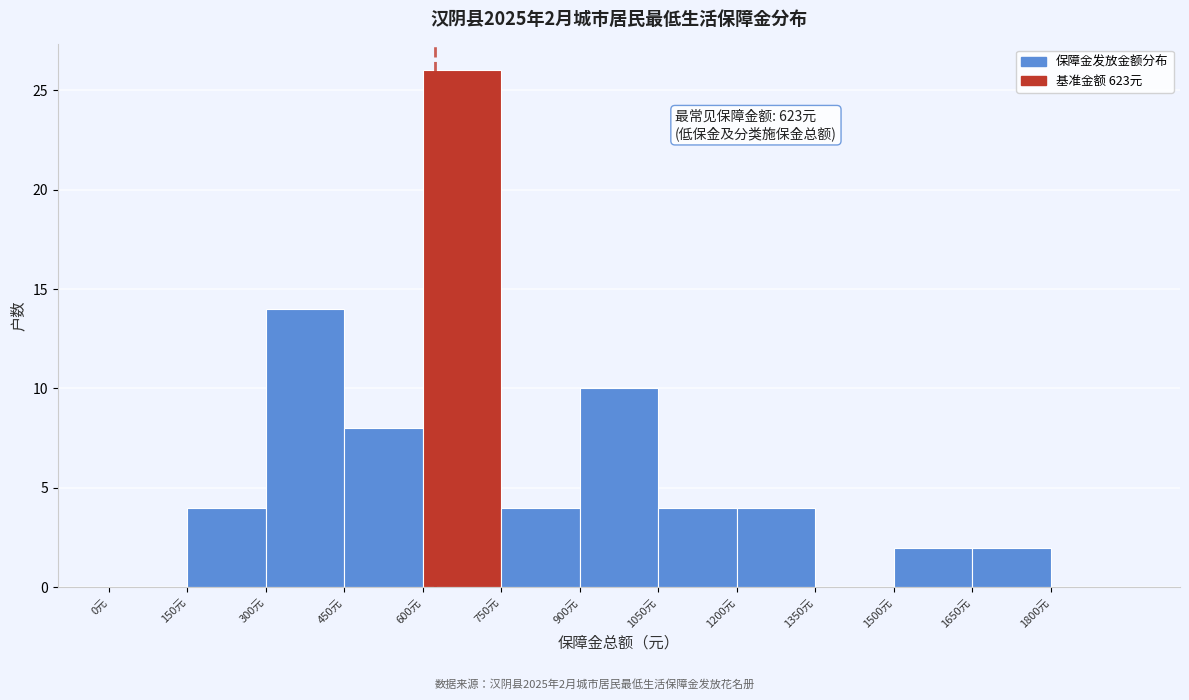

Over which range of the x-axis is the bar tallest?

600 to 750